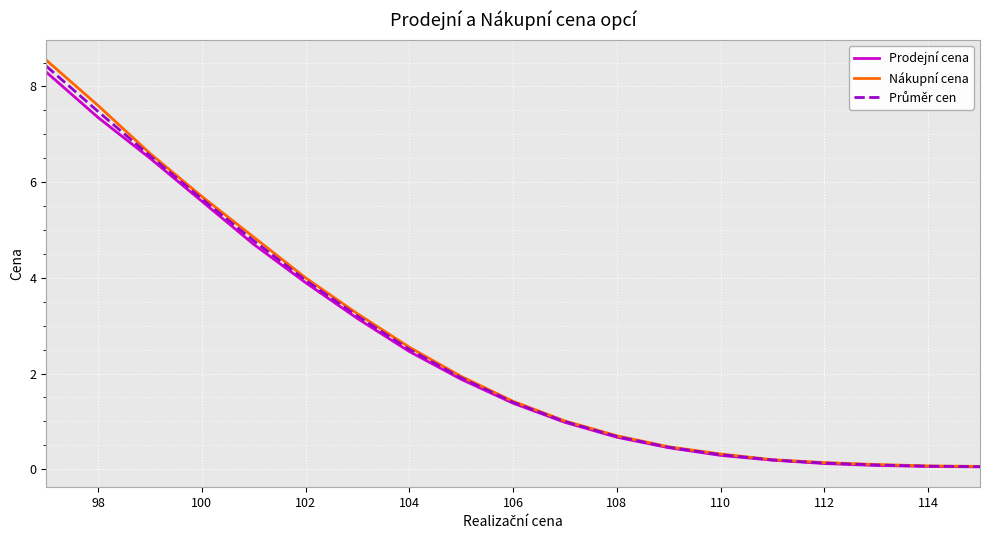

Which series has the widest spread of values?

Nákupní cena